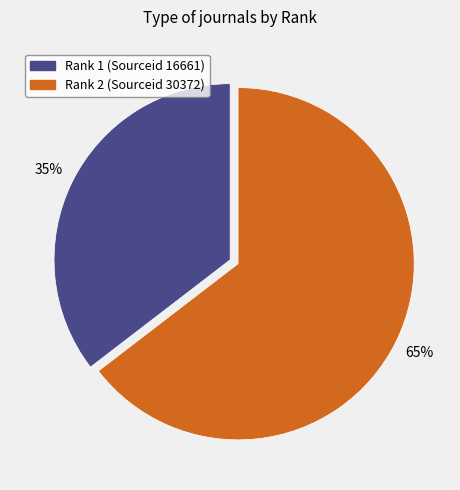

Is there a majority slice in this chart?

Yes